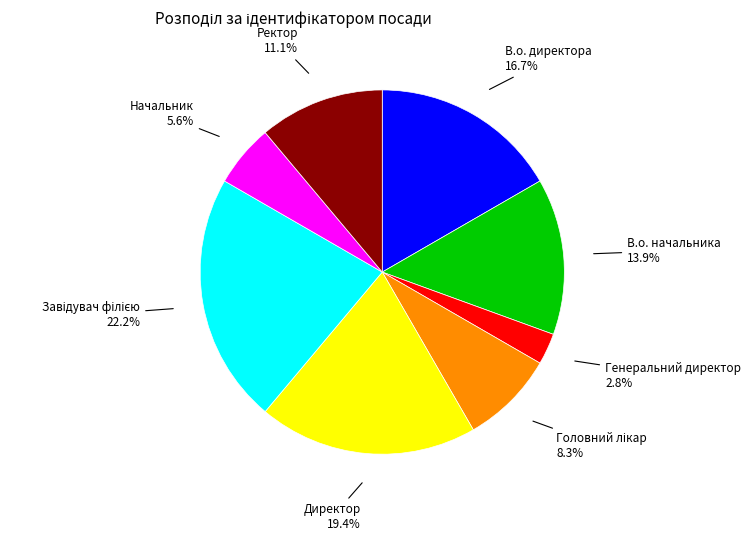

Does any single category account for the majority?

No